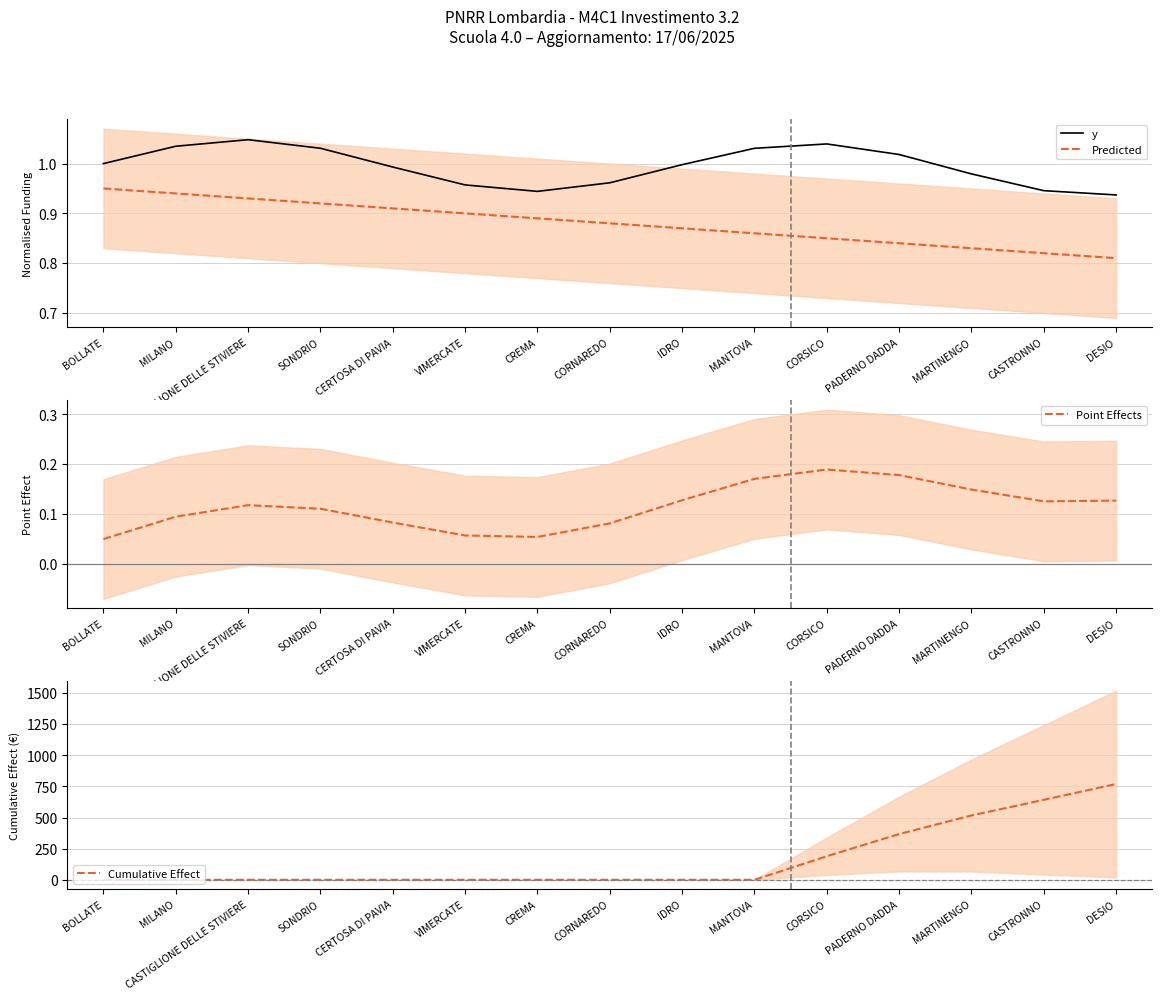

What is the value of the Cumulative Effect point at the 11th from the left?

189.5